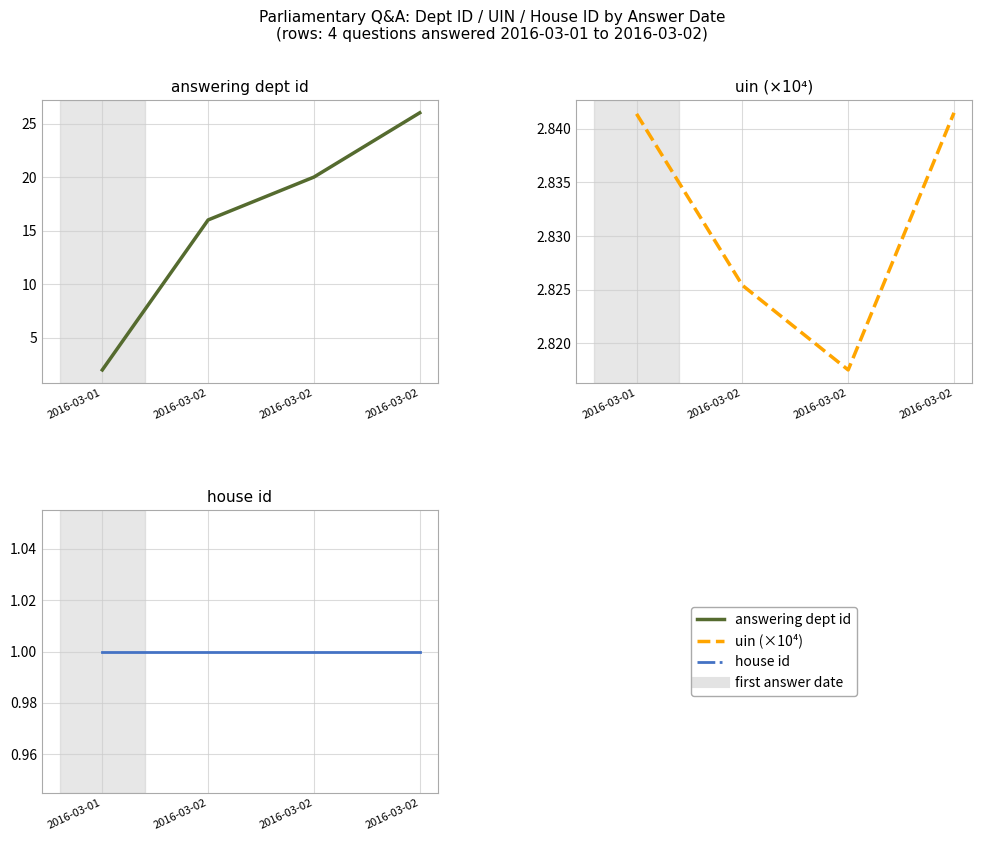

Which series has the largest total across all categories?

answering dept id